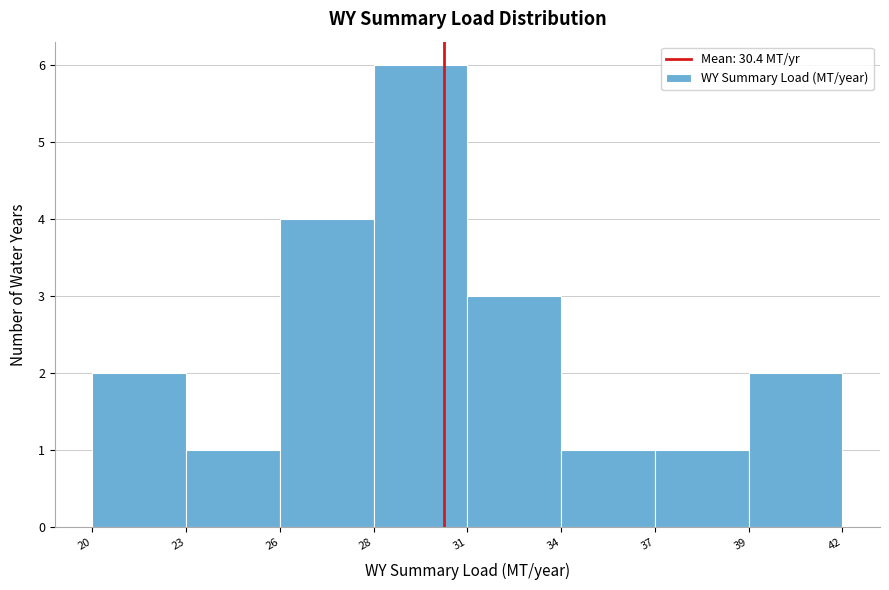

Reading left to right, what are all the values shown in this chart?

20=2	23=1	26=4	28=6	31=3	34=1	37=1	39=2